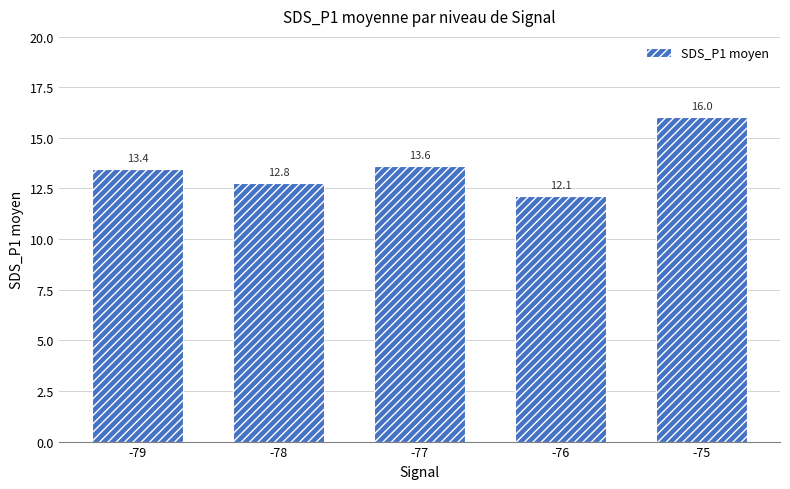

What is the minimum value shown in the chart?

12.1